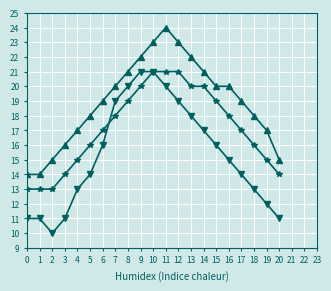

What is the spread (max minus min) of values at 2?

5